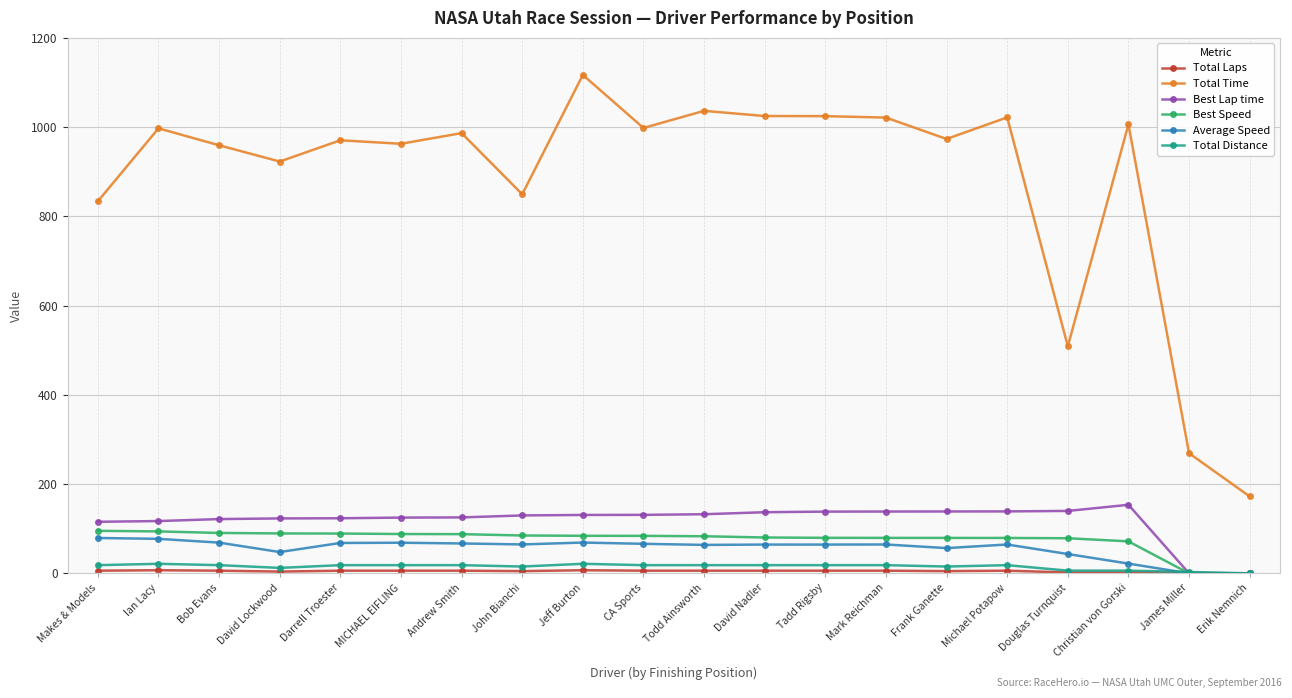

The Average Speed series shows 64.7 at Michael Potapow. True or false?

True